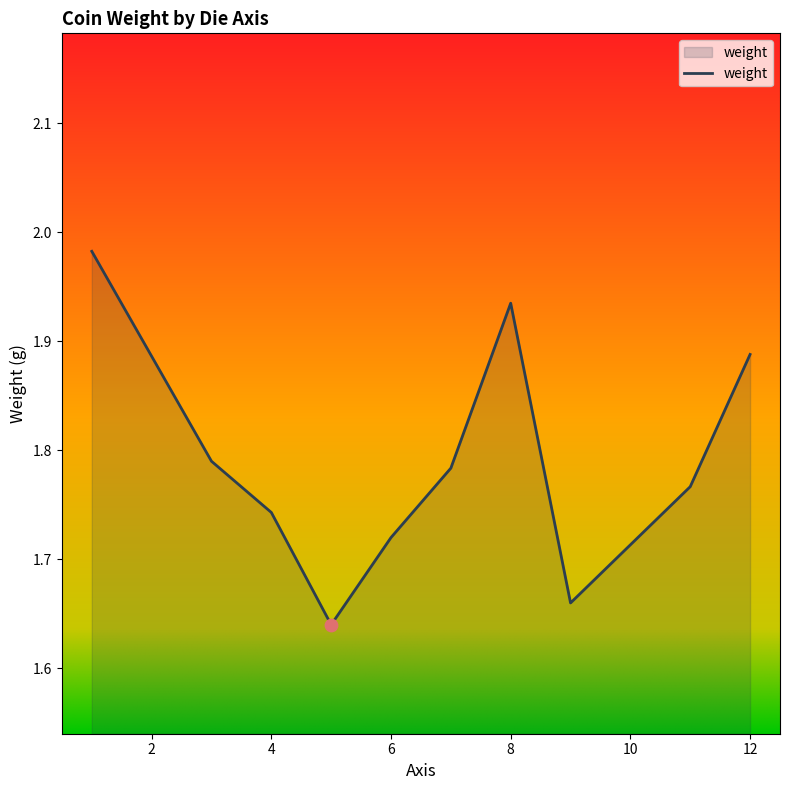

What is the difference between the maximum and minimum values?

0.3